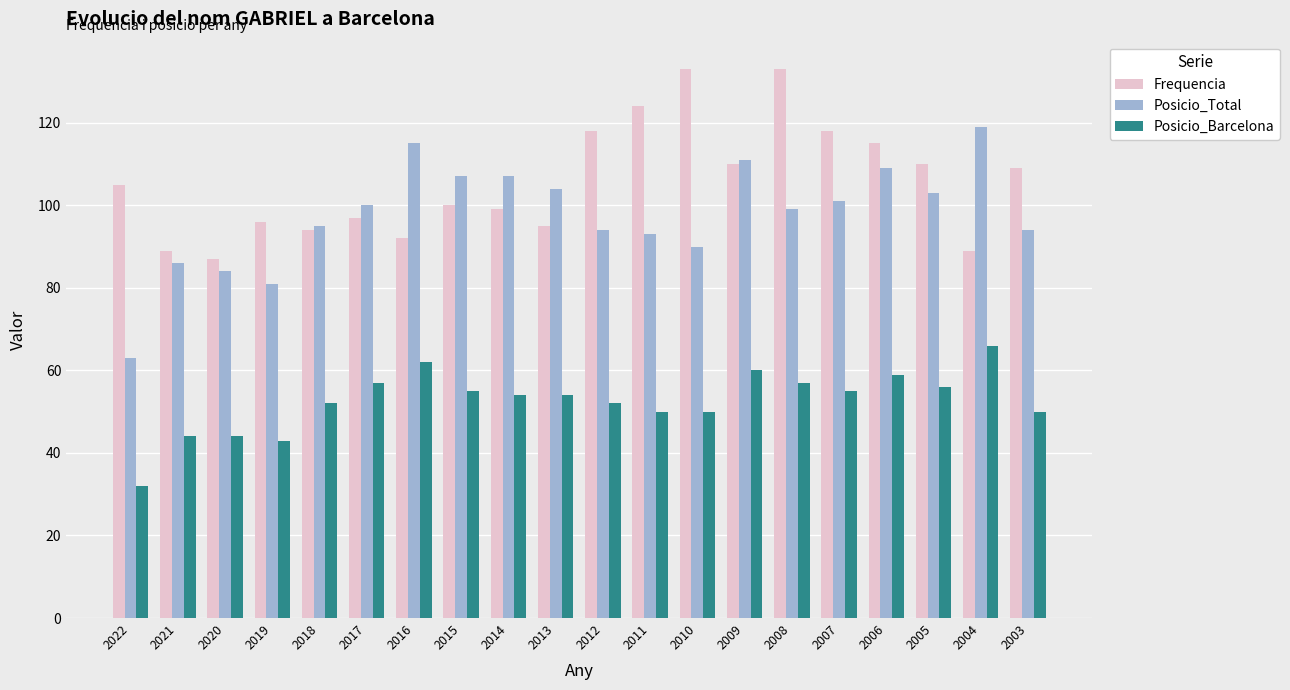

Which series changed the most between 2019 and 2013?

Posicio_Total